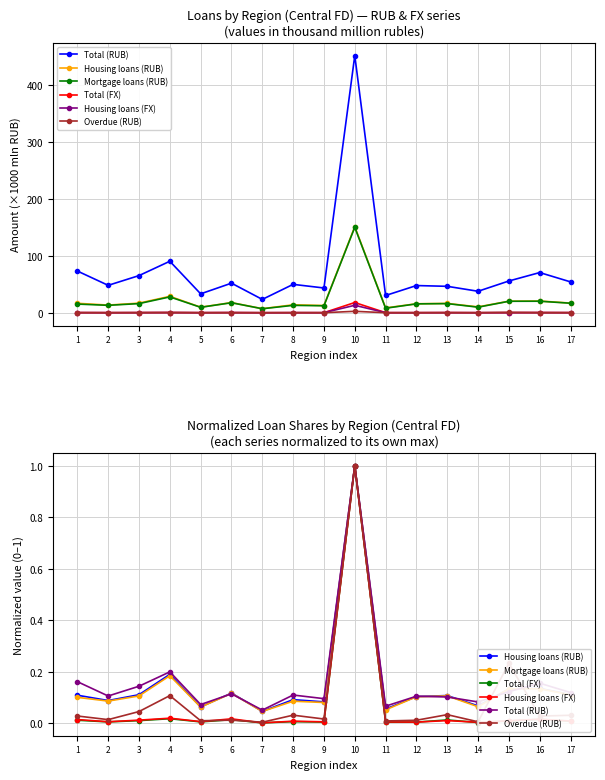

What is the spread (max minus min) of values at 8?

0.1